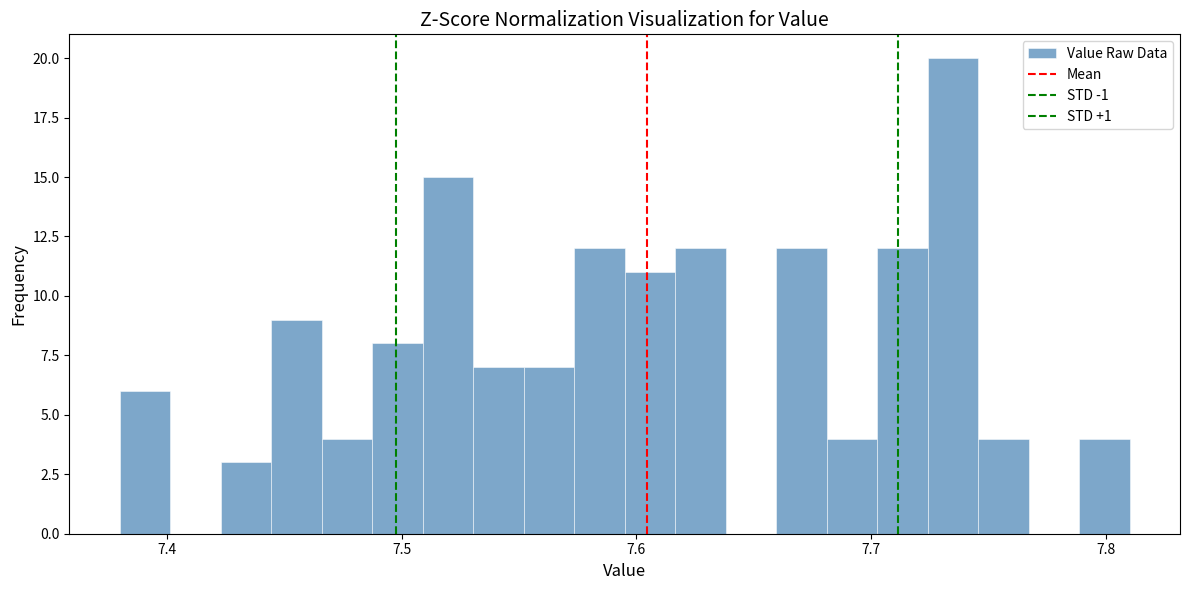

Around what value on the x-axis is the tallest bar? Give the approximate position of its centre, as read against the axis.

7.73